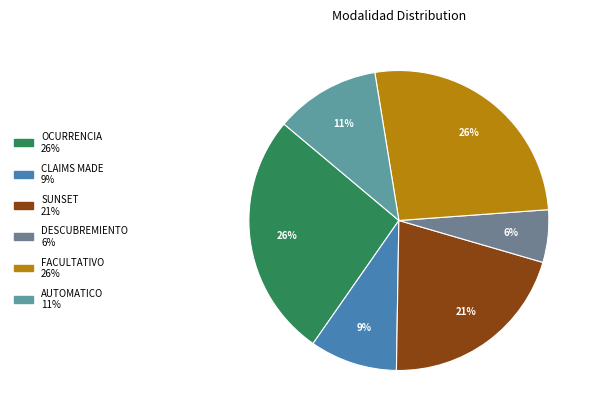

Combined, do FACULTATIVO and DESCUBREMIENTO account for over 50%?

No